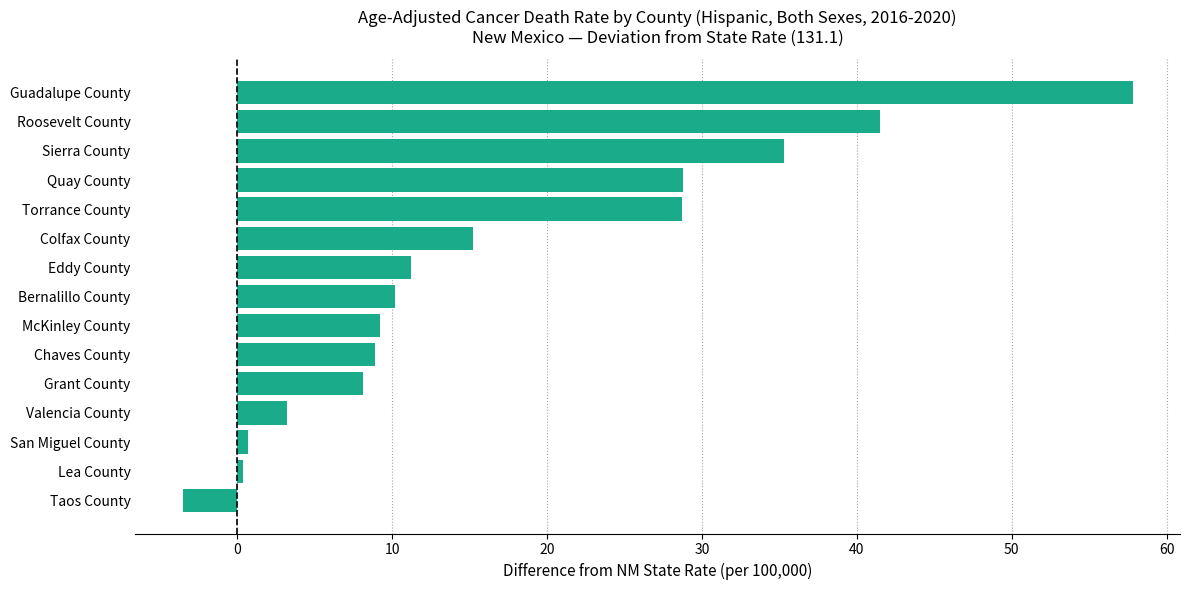

What is the difference between the maximum and minimum values?

61.3